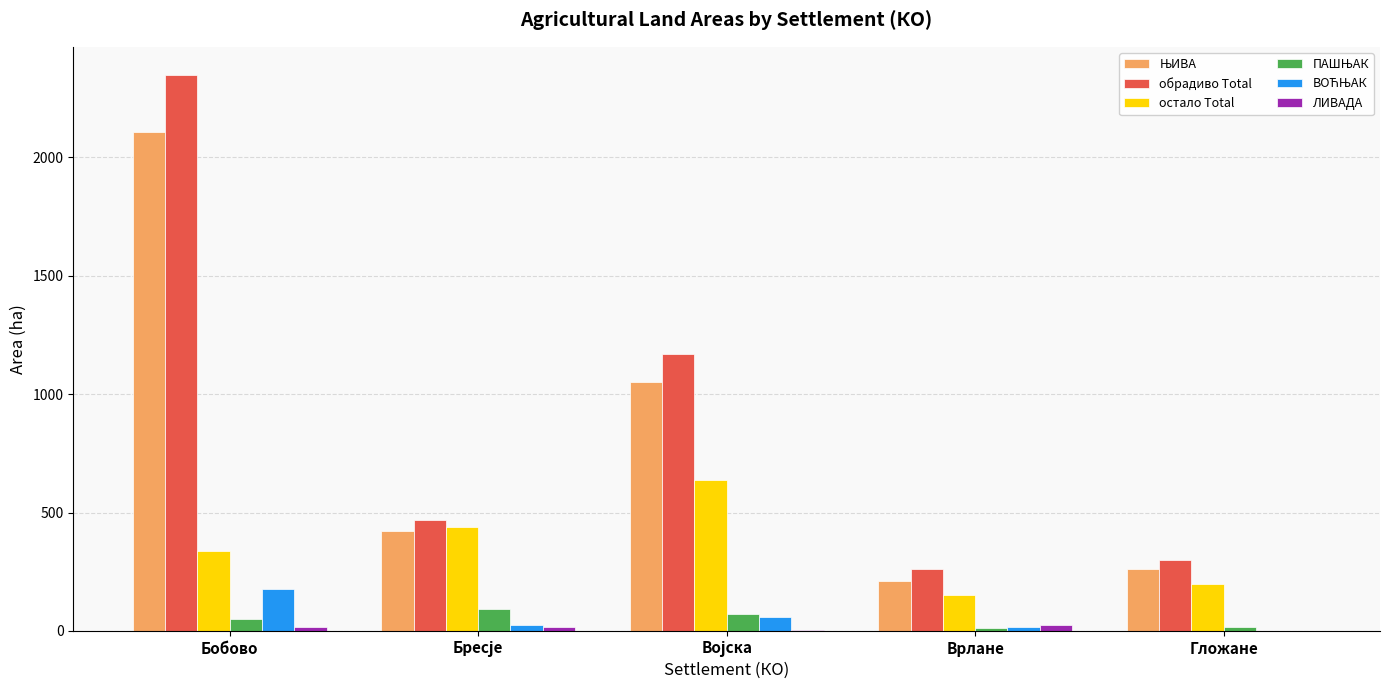

Is it true that остало Total equals 337.2 at Бобово?

True